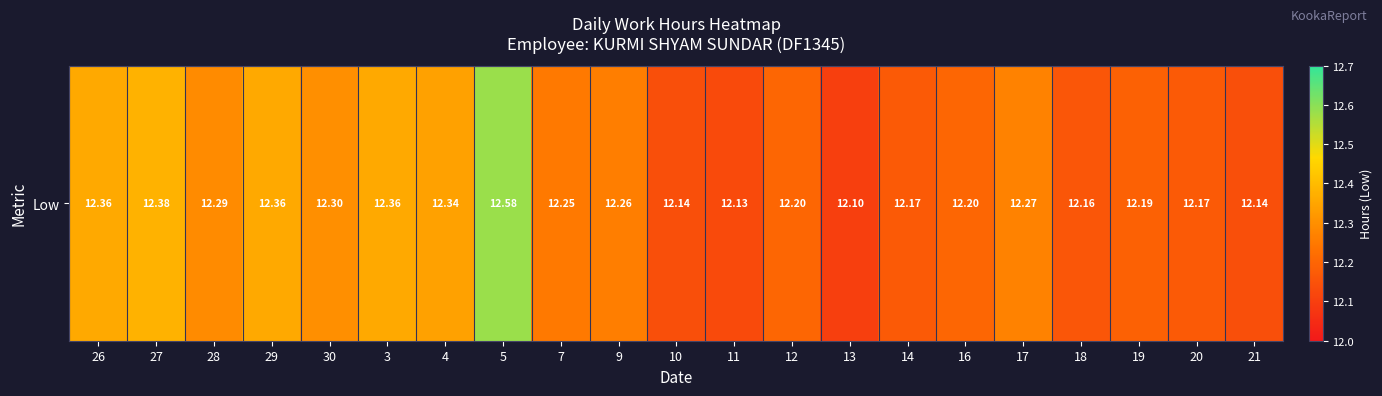

List the labels in order of value, smallest first.

13, 11, 10, 21, 18, 14, 20, 19, 12, 16, 7, 9, 17, 28, 30, 4, 26, 29, 3, 27, 5